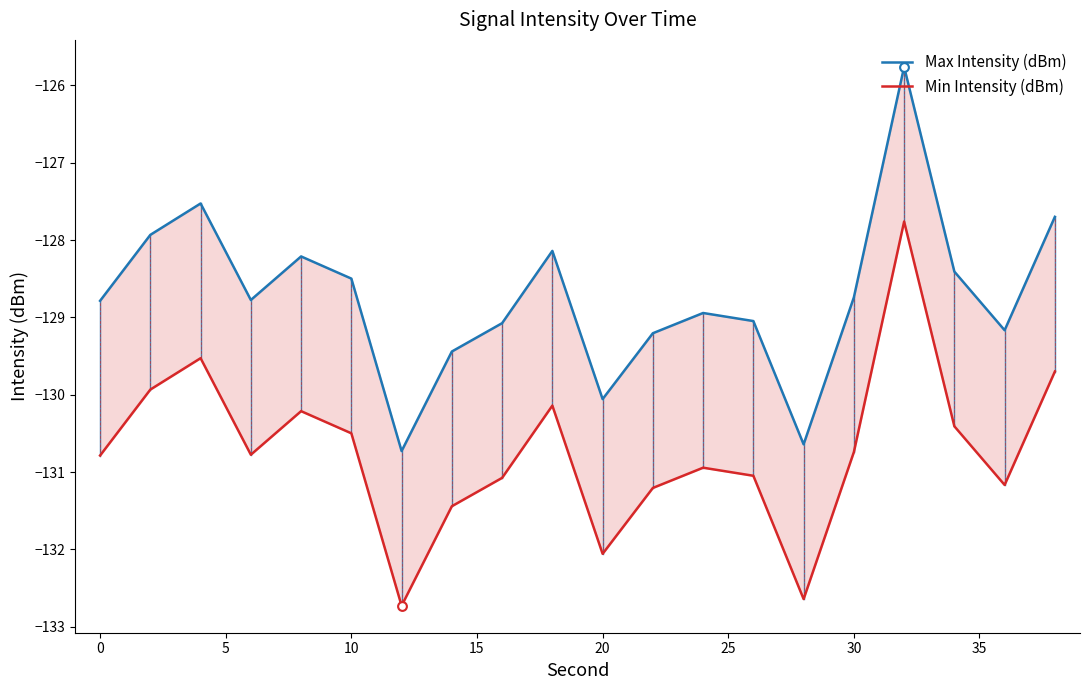

At how many categories does at least one series exceed -130?

17